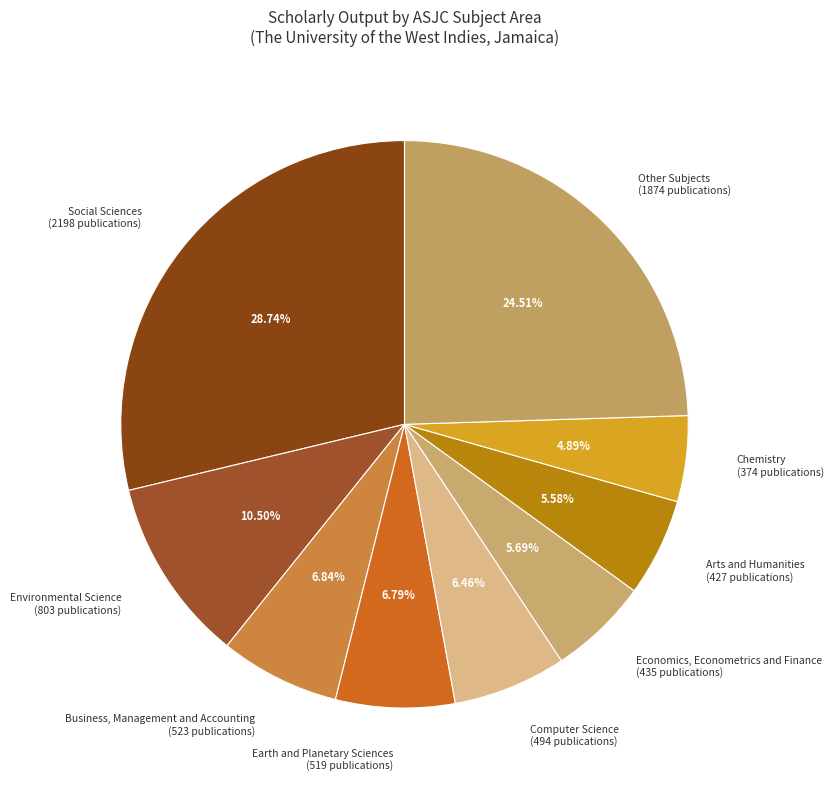

Does any single category account for the majority?

No